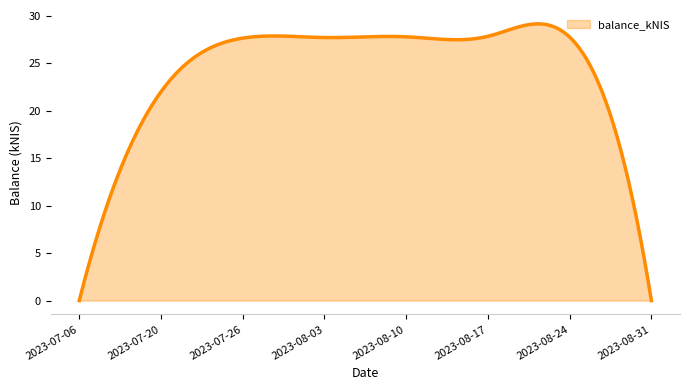

What is the greatest value displayed?

29.2